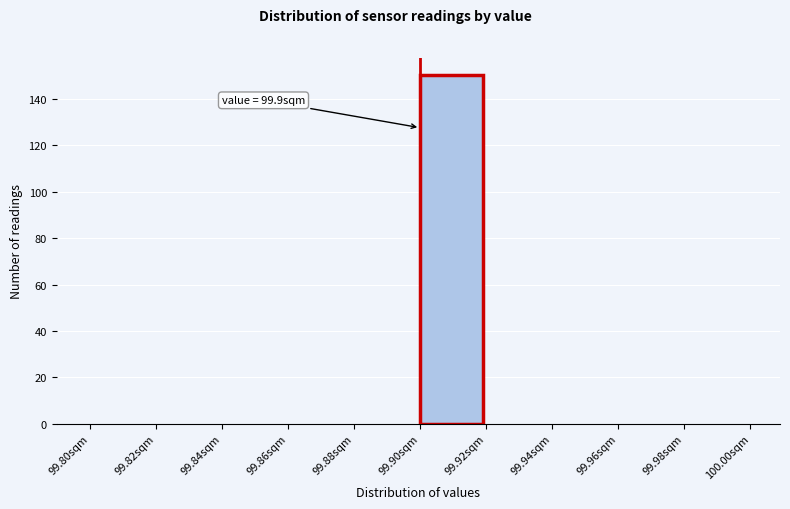

Over which range of the x-axis is the bar tallest?

99.90 to 99.92